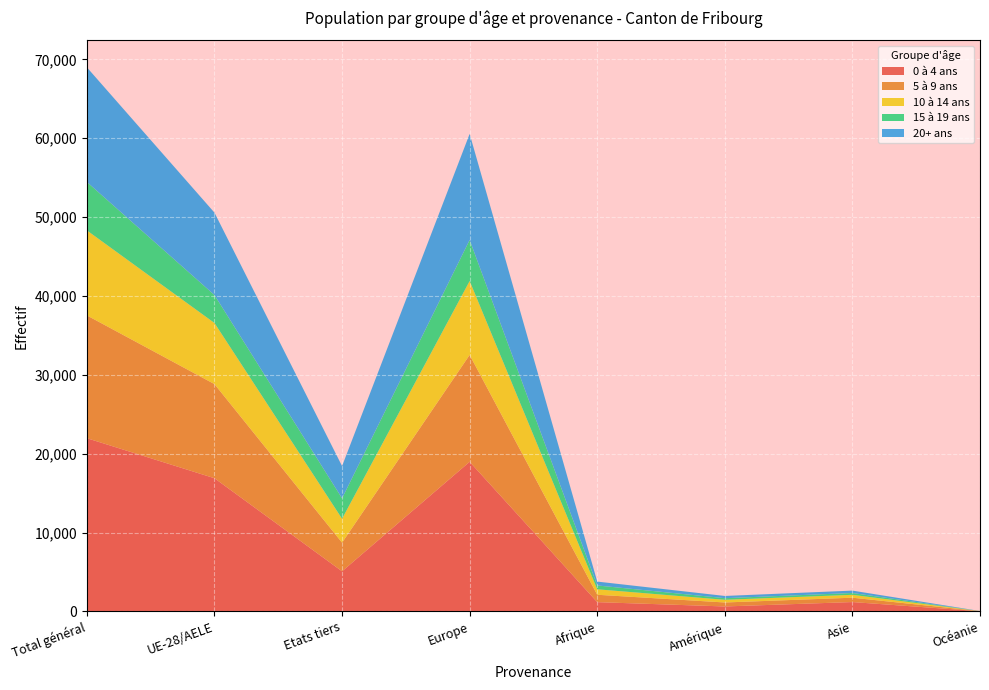

Reading left to right, what are all the values shown in this chart?

0 à 4 ans: Total général=21960	UE-28/AELE=16882	Etats tiers=5078	Europe=18966	Afrique=1169	Amérique=621	Asie=1180	Océanie=16
5 à 9 ans: Total général=15571	UE-28/AELE=11938	Etats tiers=3633	Europe=13555	Afrique=937	Amérique=506	Asie=553	Océanie=9
10 à 14 ans: Total général=10784	UE-28/AELE=7751	Etats tiers=3033	Europe=9374	Afrique=692	Amérique=341	Asie=366	Océanie=6
15 à 19 ans: Total général=6140	UE-28/AELE=3545	Etats tiers=2595	Europe=5208	Afrique=487	Amérique=204	Asie=229	Océanie=8
20+ ans: Total général=14535	UE-28/AELE=10449	Etats tiers=4086	Europe=13452	Afrique=492	Amérique=282	Asie=304	Océanie=4